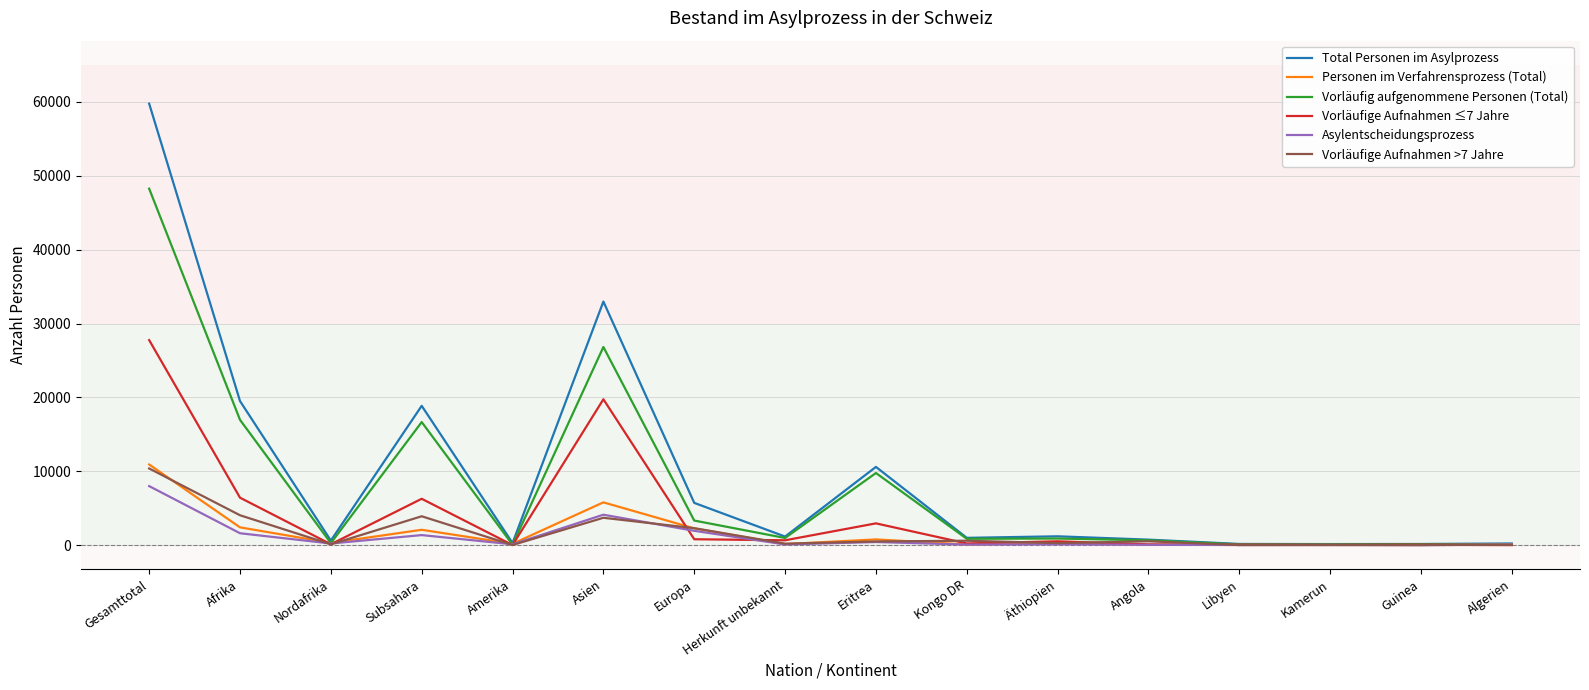

Is the value of Vorläufige Aufnahmen >7 Jahre at Afrika greater than the value of Asylentscheidungsprozess at Subsahara?

Yes